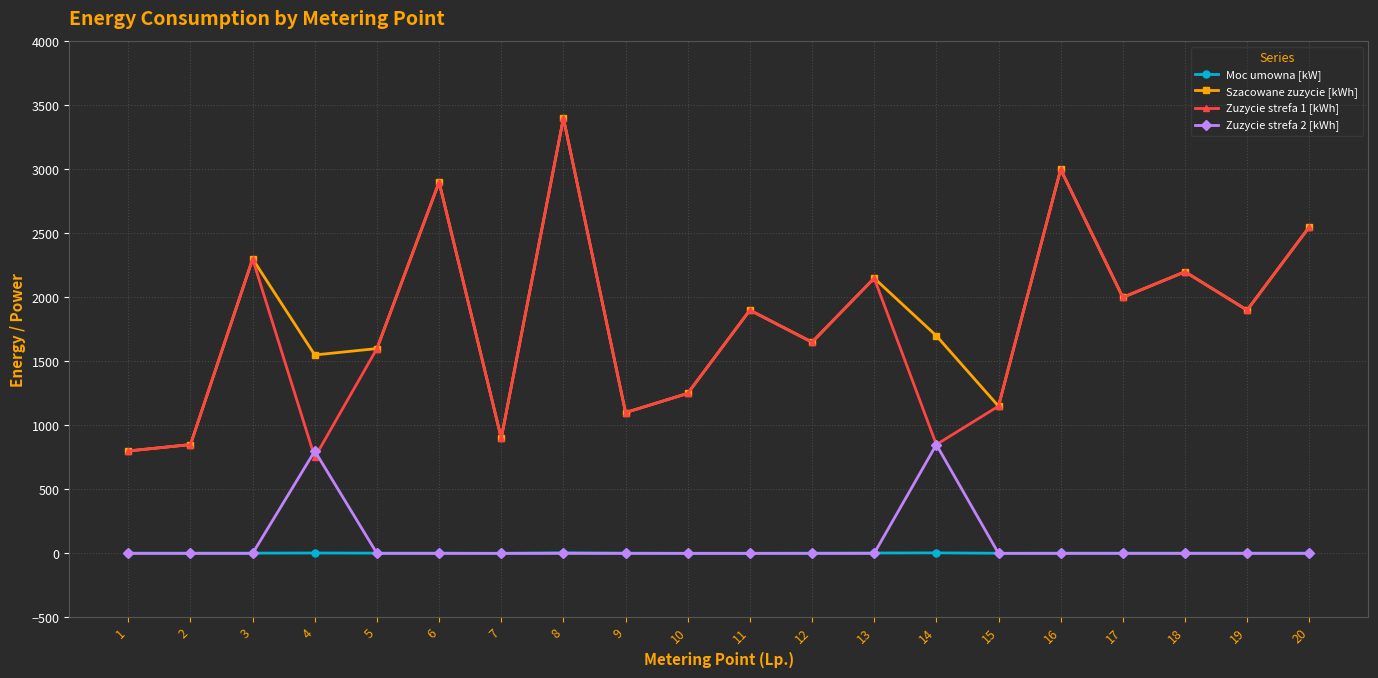

The value of Zuzycie strefa 2 [kWh] at 6 is -424. True or false?

False